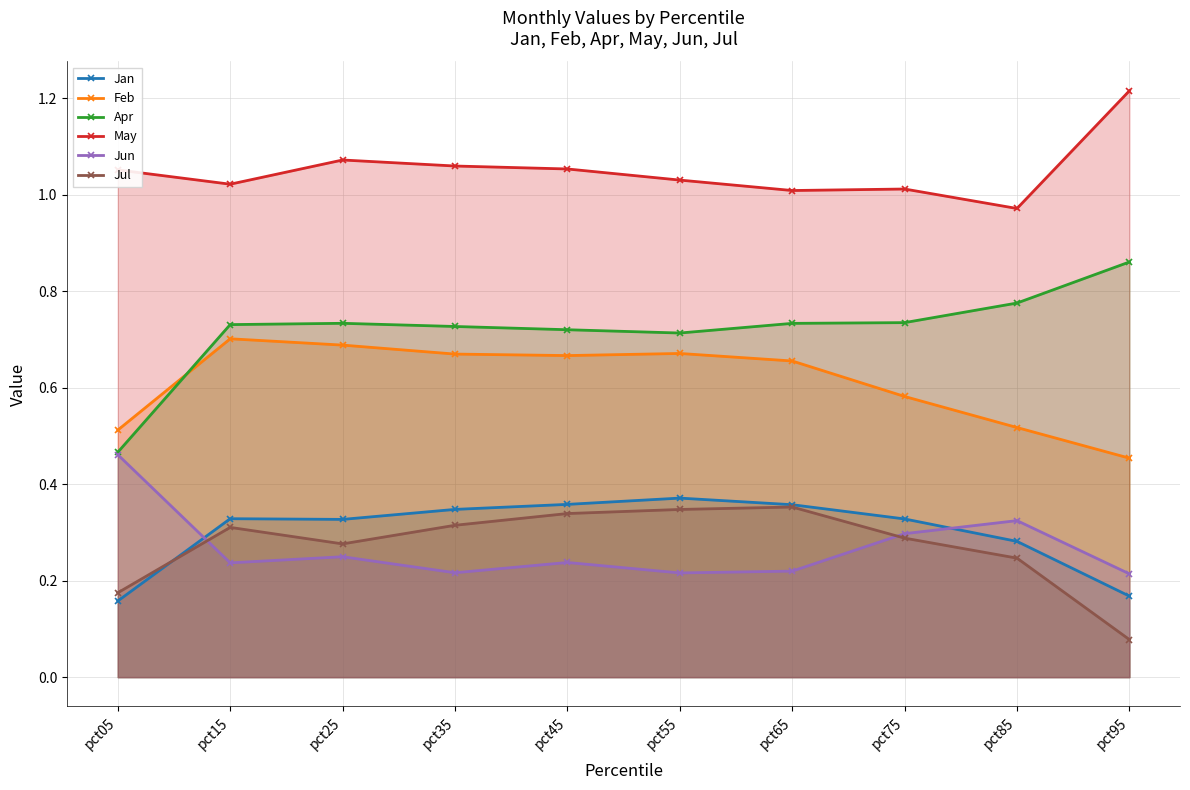

List the labels in order of May value, largest first.

pct95, pct25, pct35, pct45, pct05, pct55, pct15, pct75, pct65, pct85